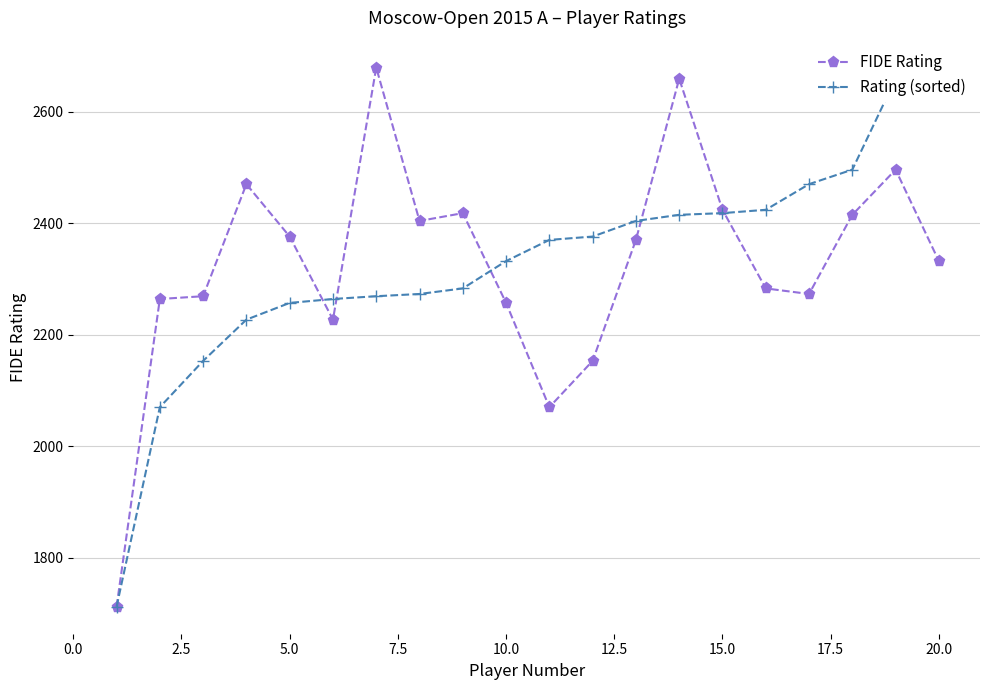

What is the lowest value of the FIDE Rating series?

1712